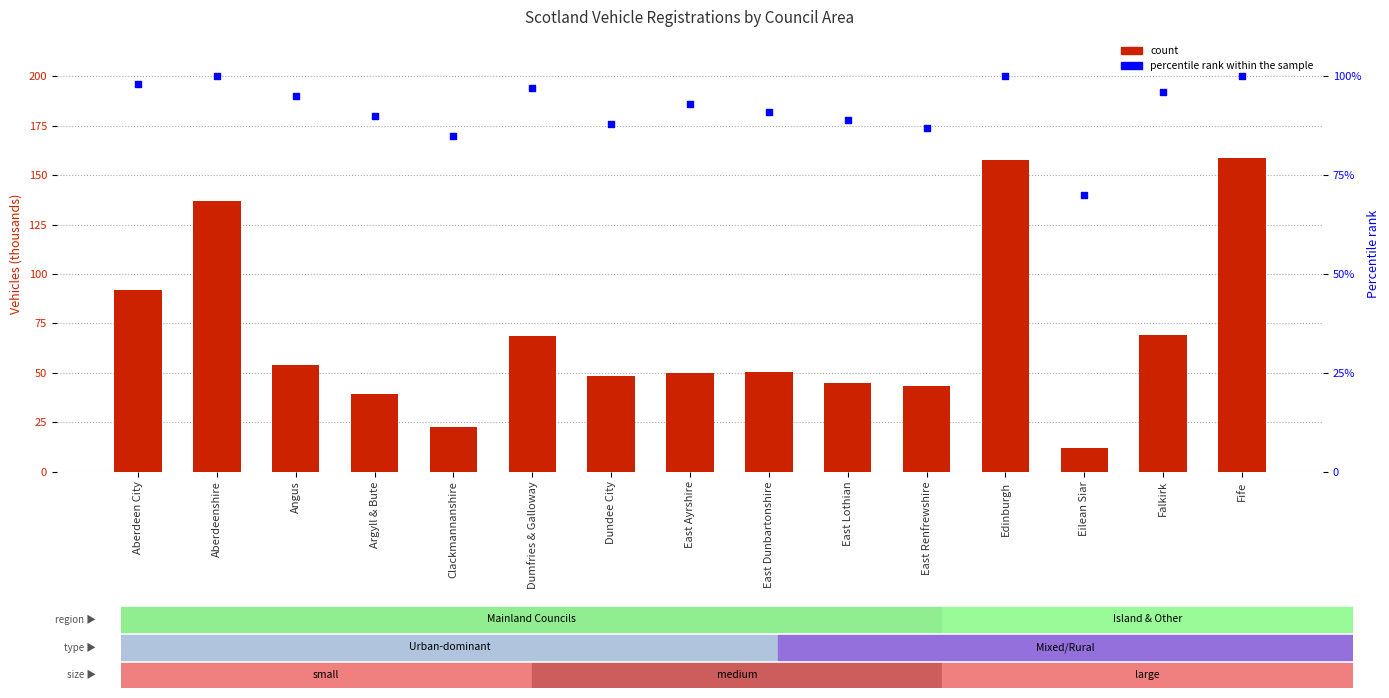

Which series has the largest total across all categories?

percentile rank within the sample